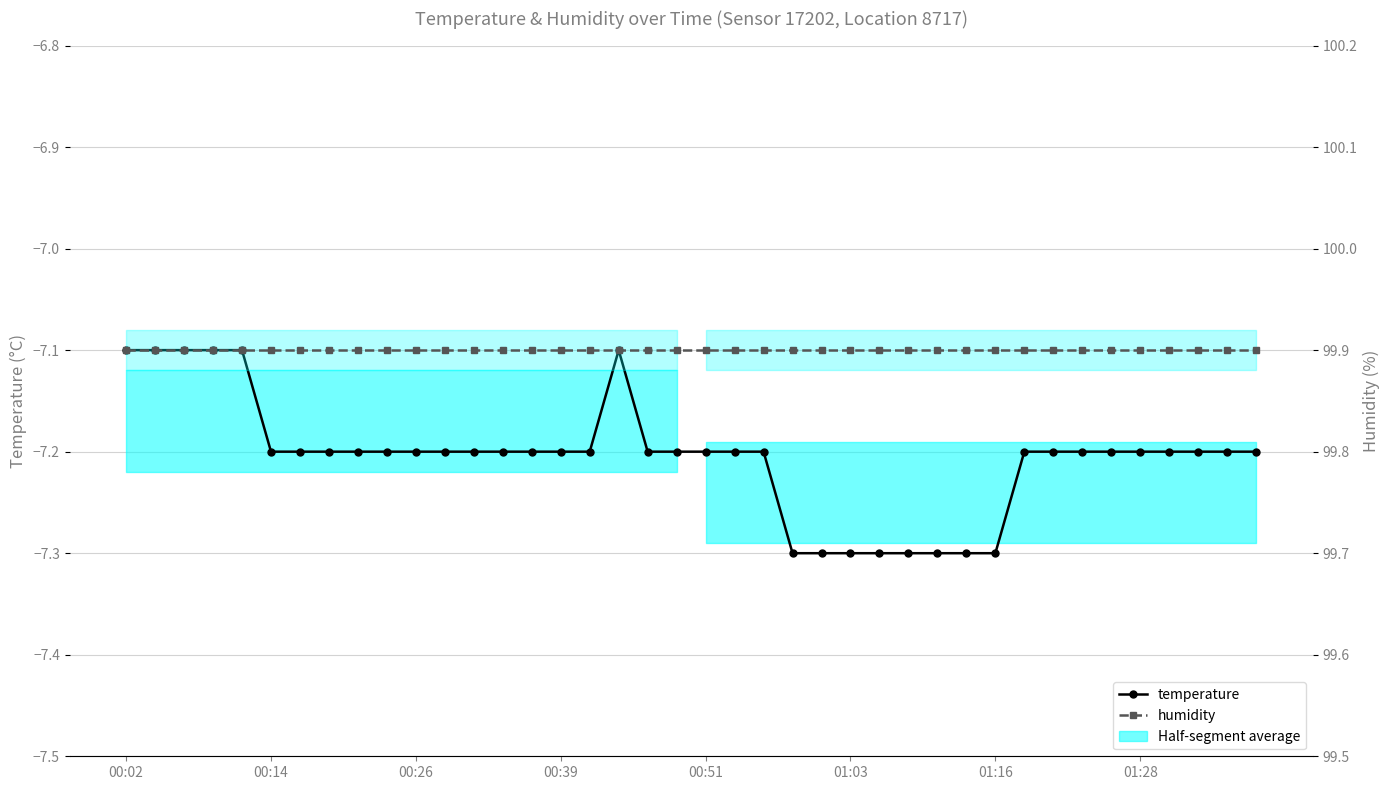

The value of humidity at 38 is 68.3. True or false?

False